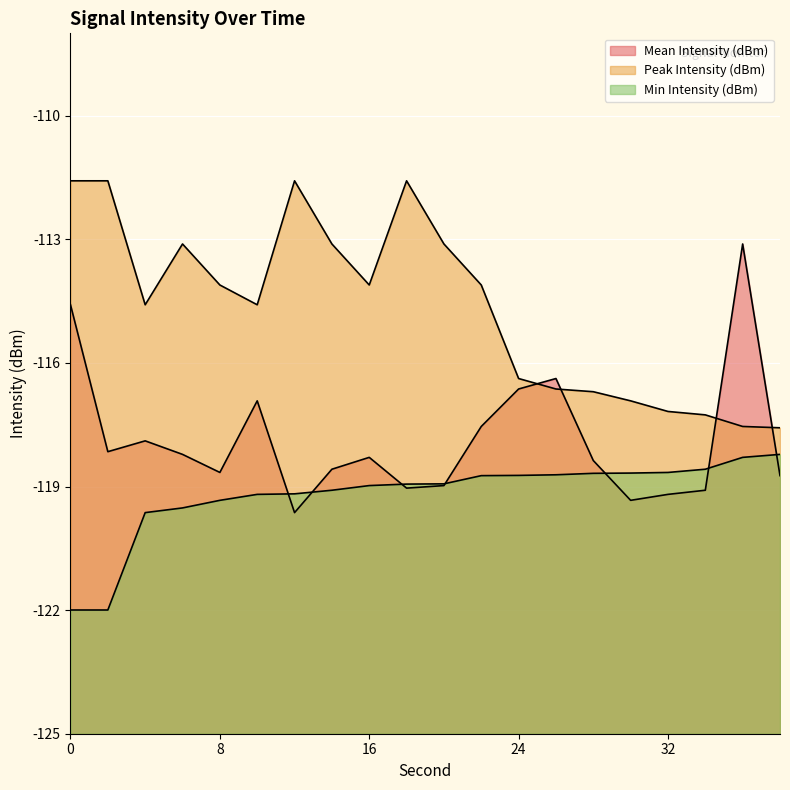

At 0, list the series in order from largest to smallest.

Peak Intensity (dBm), Mean Intensity (dBm), Min Intensity (dBm)